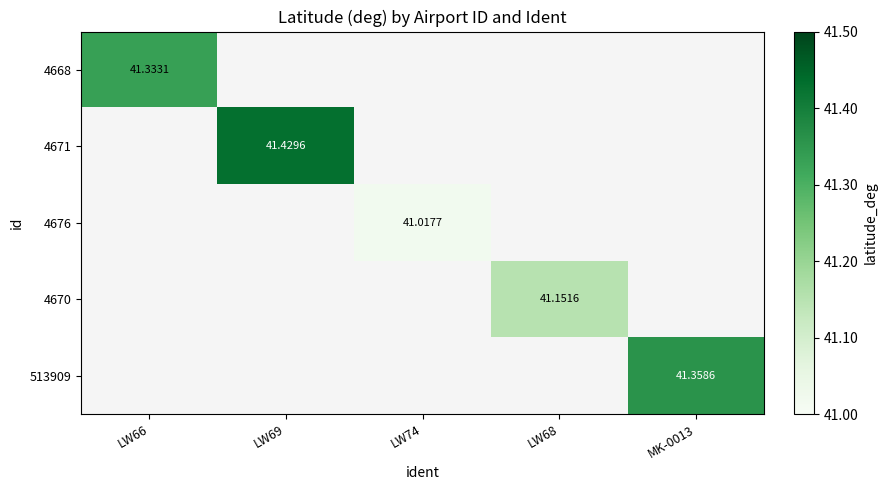

At which category does the chart reach its minimum across all series?

LW74